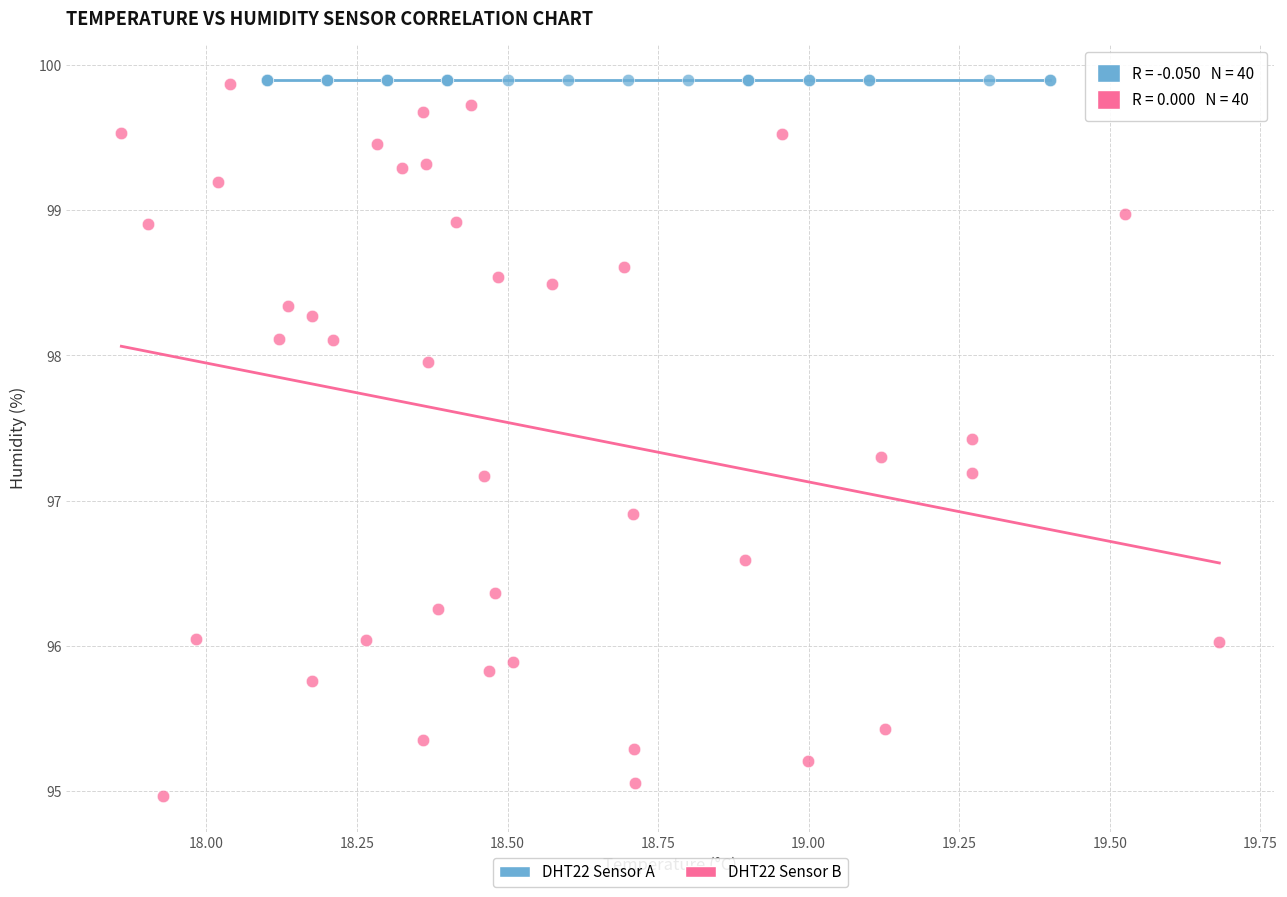

What are all the series names shown in the legend?

DHT22 Sensor A, DHT22 Sensor B